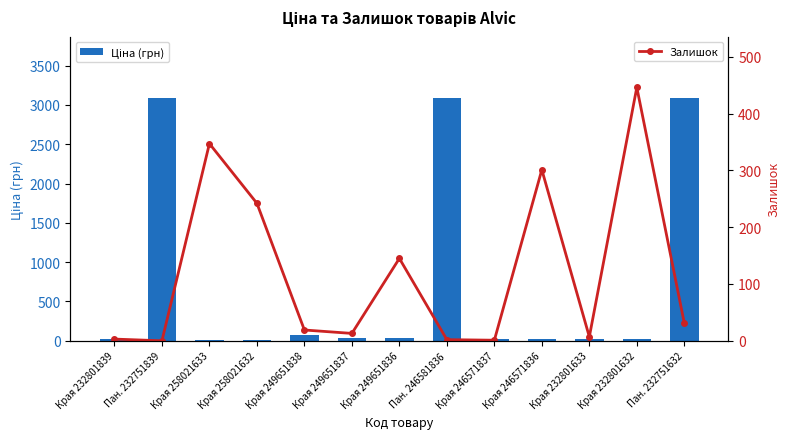

Rank the series by their maximum value, from highest to lowest.

Ціна (грн), Залишок